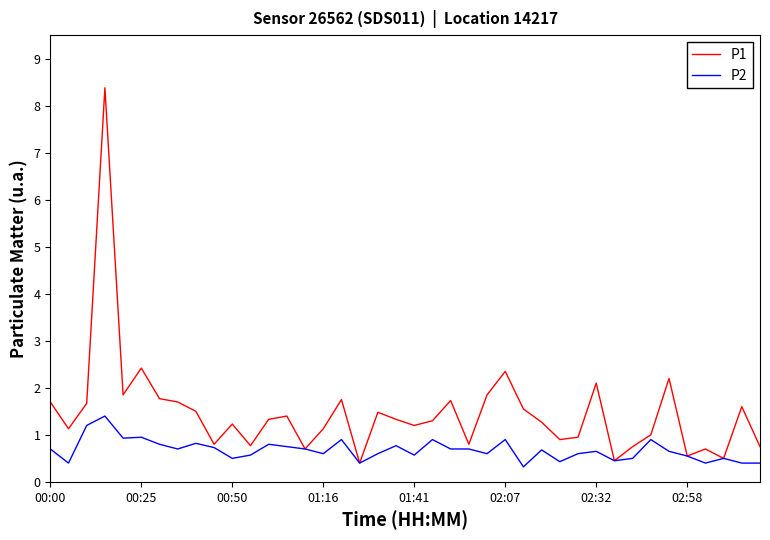

Which series has the largest total across all categories?

P1